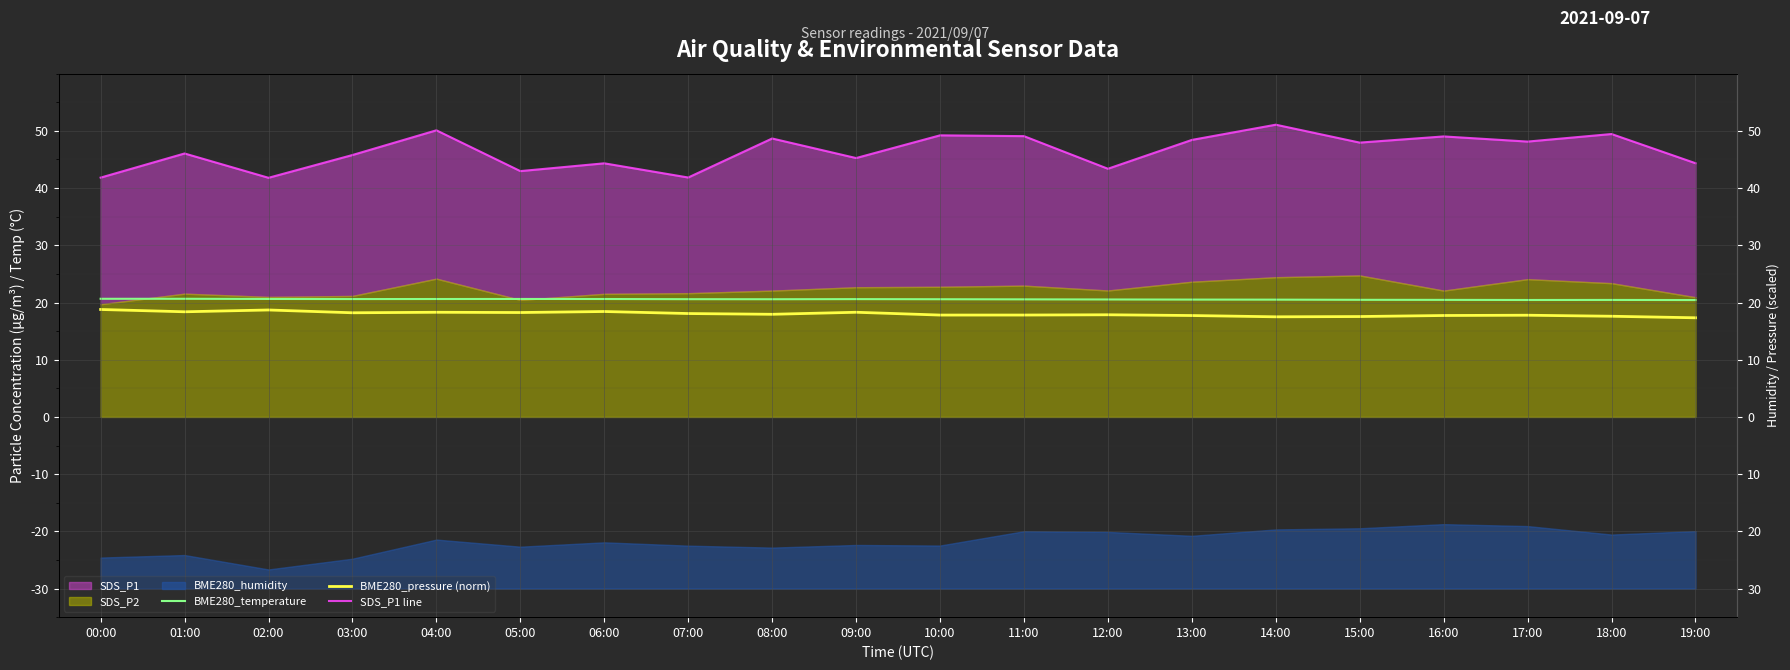

Reading left to right, transcribe all the data shown in this chart.

BME280_temperature: 20.6	20.6	20.6	20.6	20.6	20.6	20.6	20.6	20.6	20.6	20.6	20.6	20.5	20.5	20.5	20.5	20.5	20.4	20.4	20.4
BME280_pressure (norm): 18.8	18.4	18.7	18.2	18.3	18.2	18.4	18.1	17.9	18.3	17.8	17.8	17.9	17.7	17.5	17.5	17.7	17.8	17.6	17.3
SDS_P1 line: 41.8	46.0	41.8	45.8	50.1	43.0	44.3	41.9	48.7	45.2	49.2	49.1	43.4	48.4	51.1	48.0	49.0	48.1	49.5	44.4